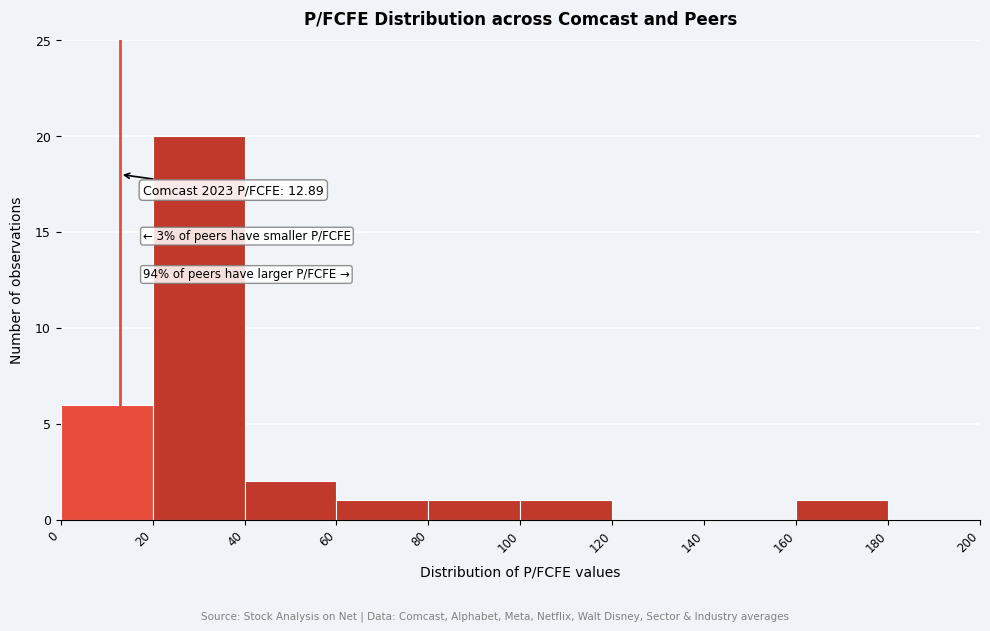

Which range on the x-axis has the tallest bar?

20 to 40